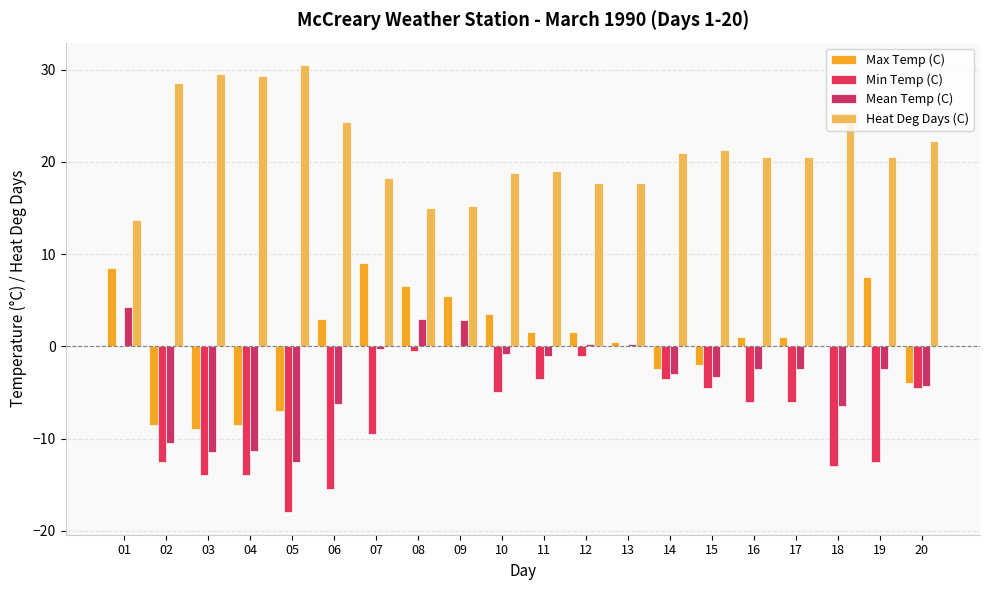

At how many categories does at least one series exceed -1?

20